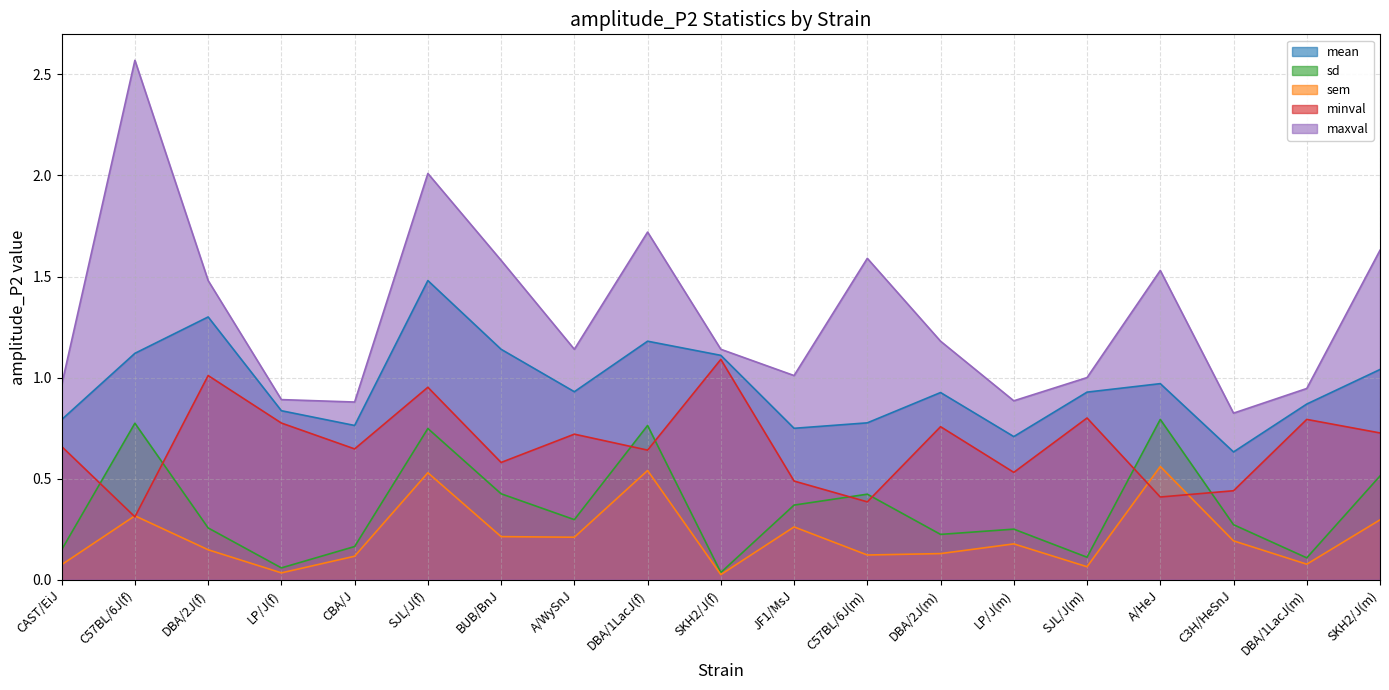

What are all the series names shown in the legend?

mean, sd, sem, minval, maxval